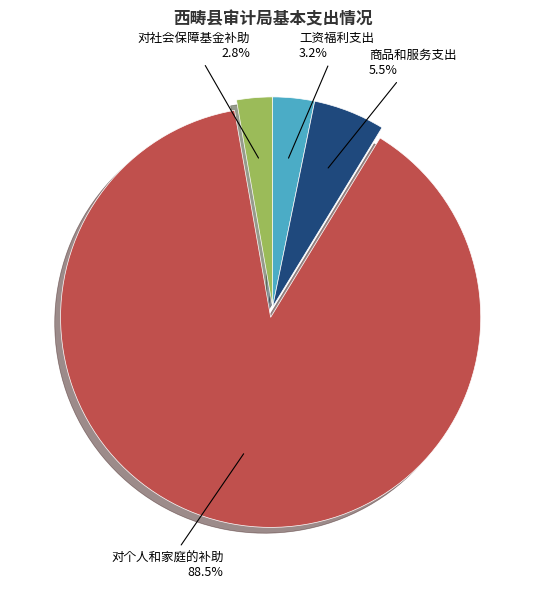

Does any single category account for the majority?

Yes